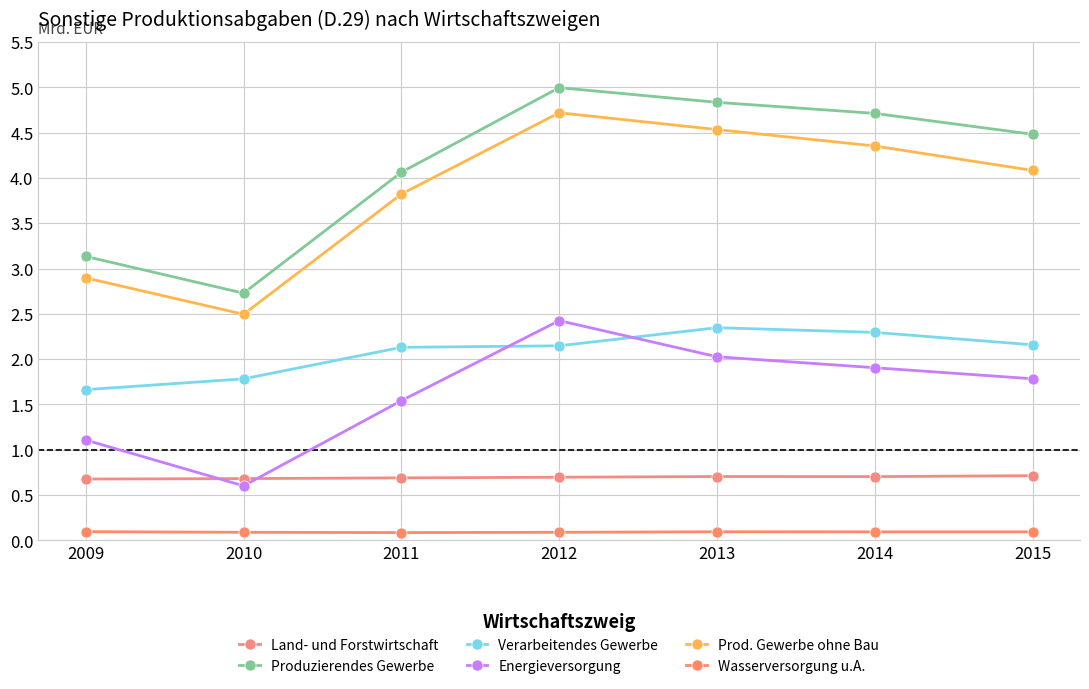

Where is the first local minimum for Prod. Gewerbe ohne Bau?

2010